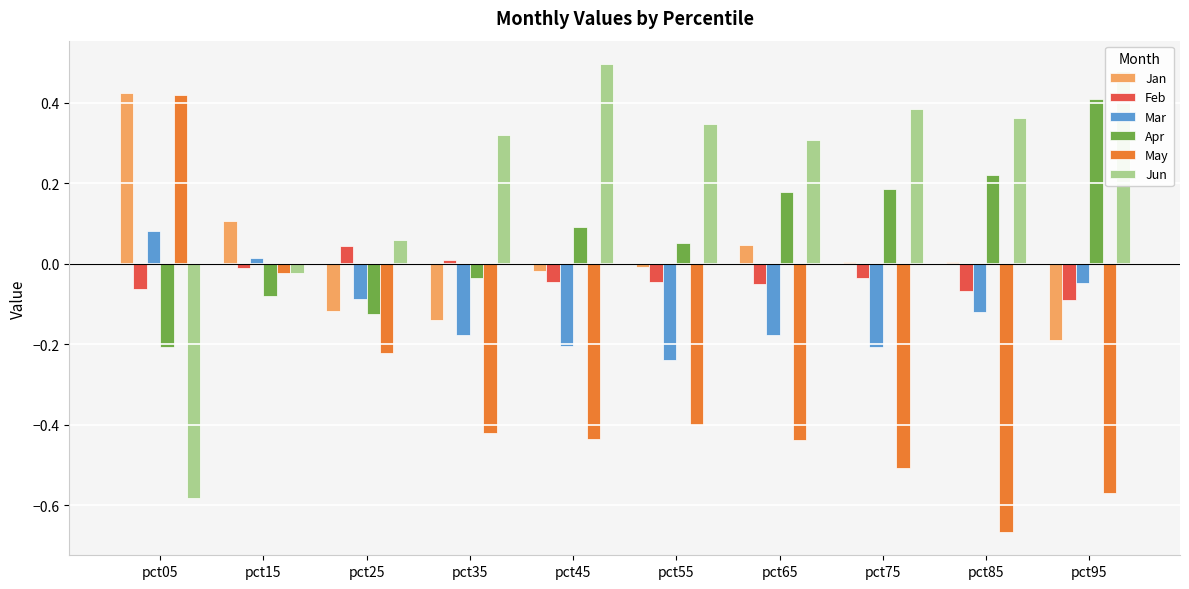

The Jan series shows 0.4 at pct05. True or false?

True